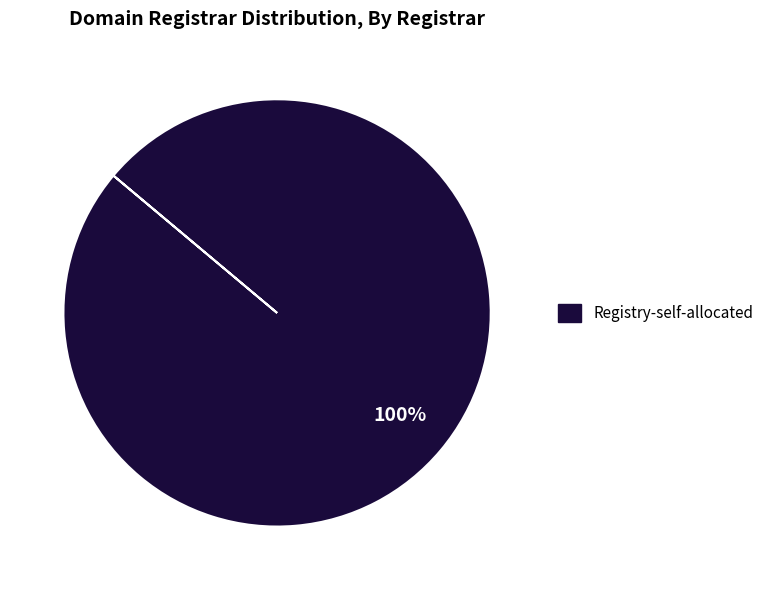

Is there any slice that represents more than half of the pie?

Yes